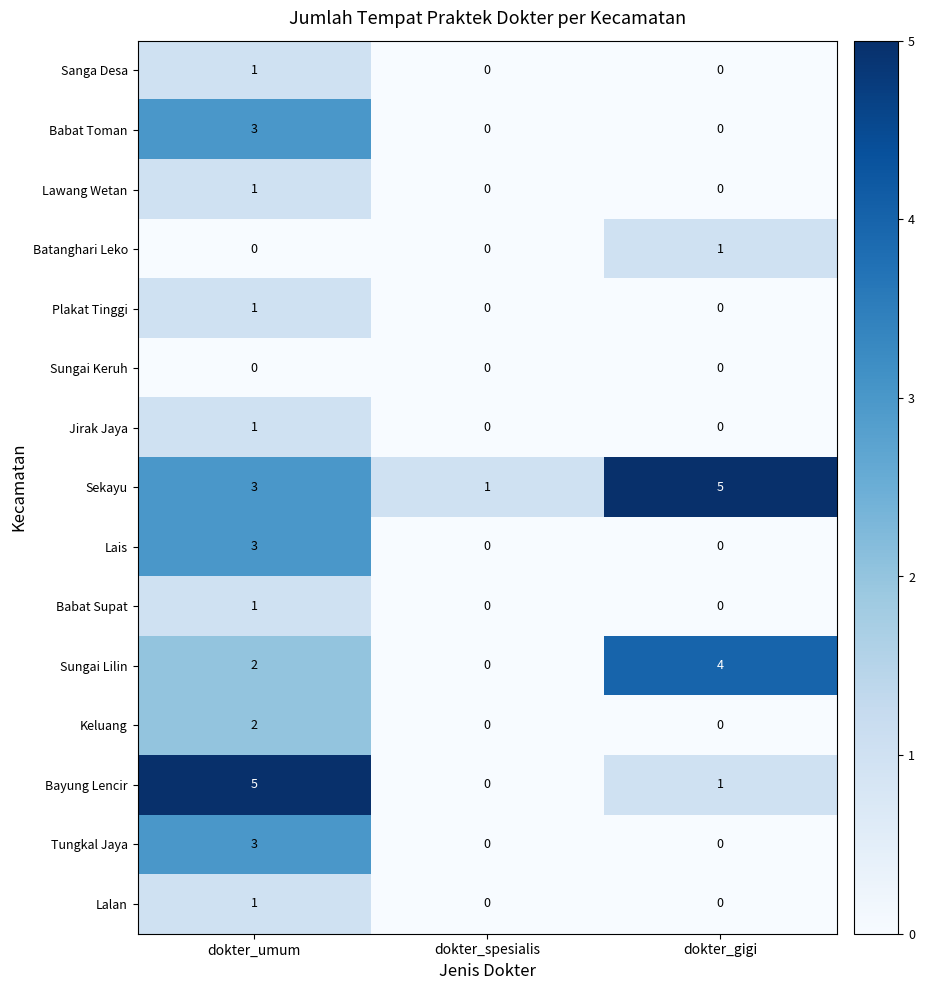

What is the spread (max minus min) of values at dokter_gigi?

5